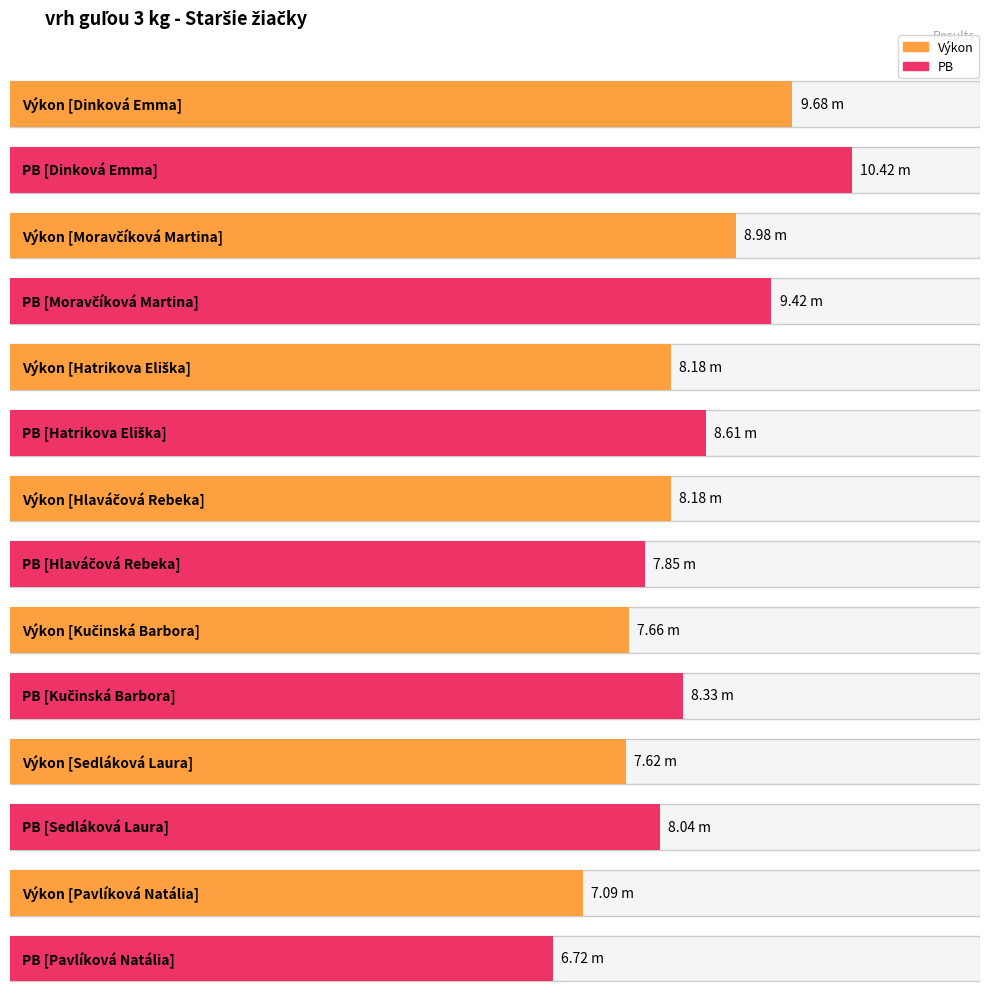

Rank the series by their maximum value, from lowest to highest.

Výkon, PB